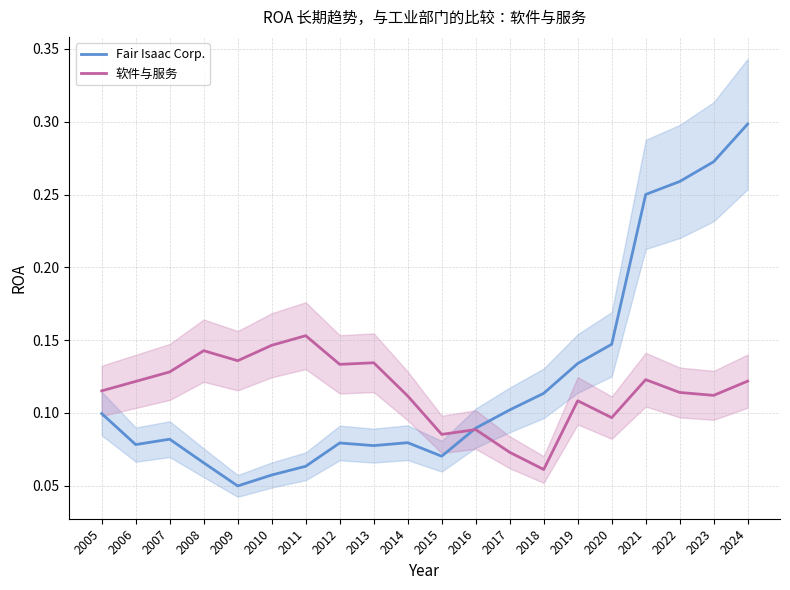

The value of Fair Isaac Corp. at 2015 is 0.1. True or false?

True